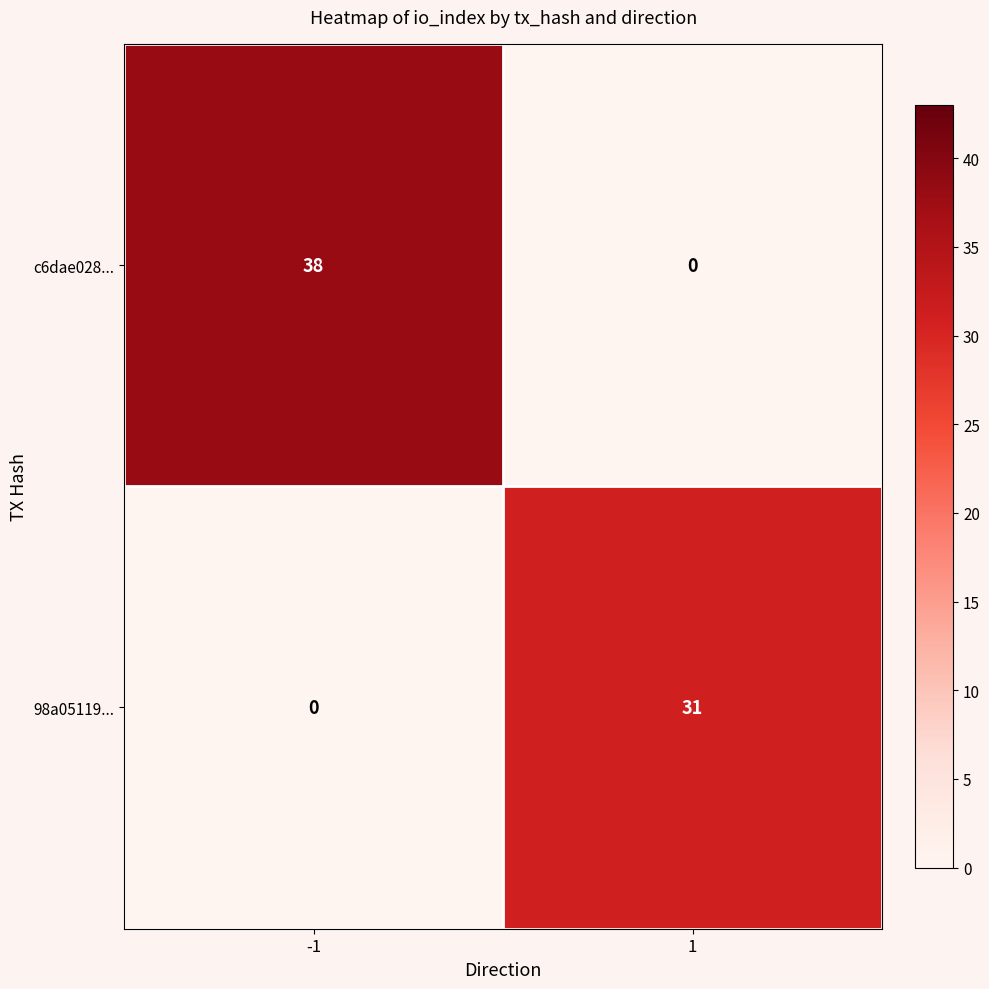

What is the spread (max minus min) of values at 1?

31